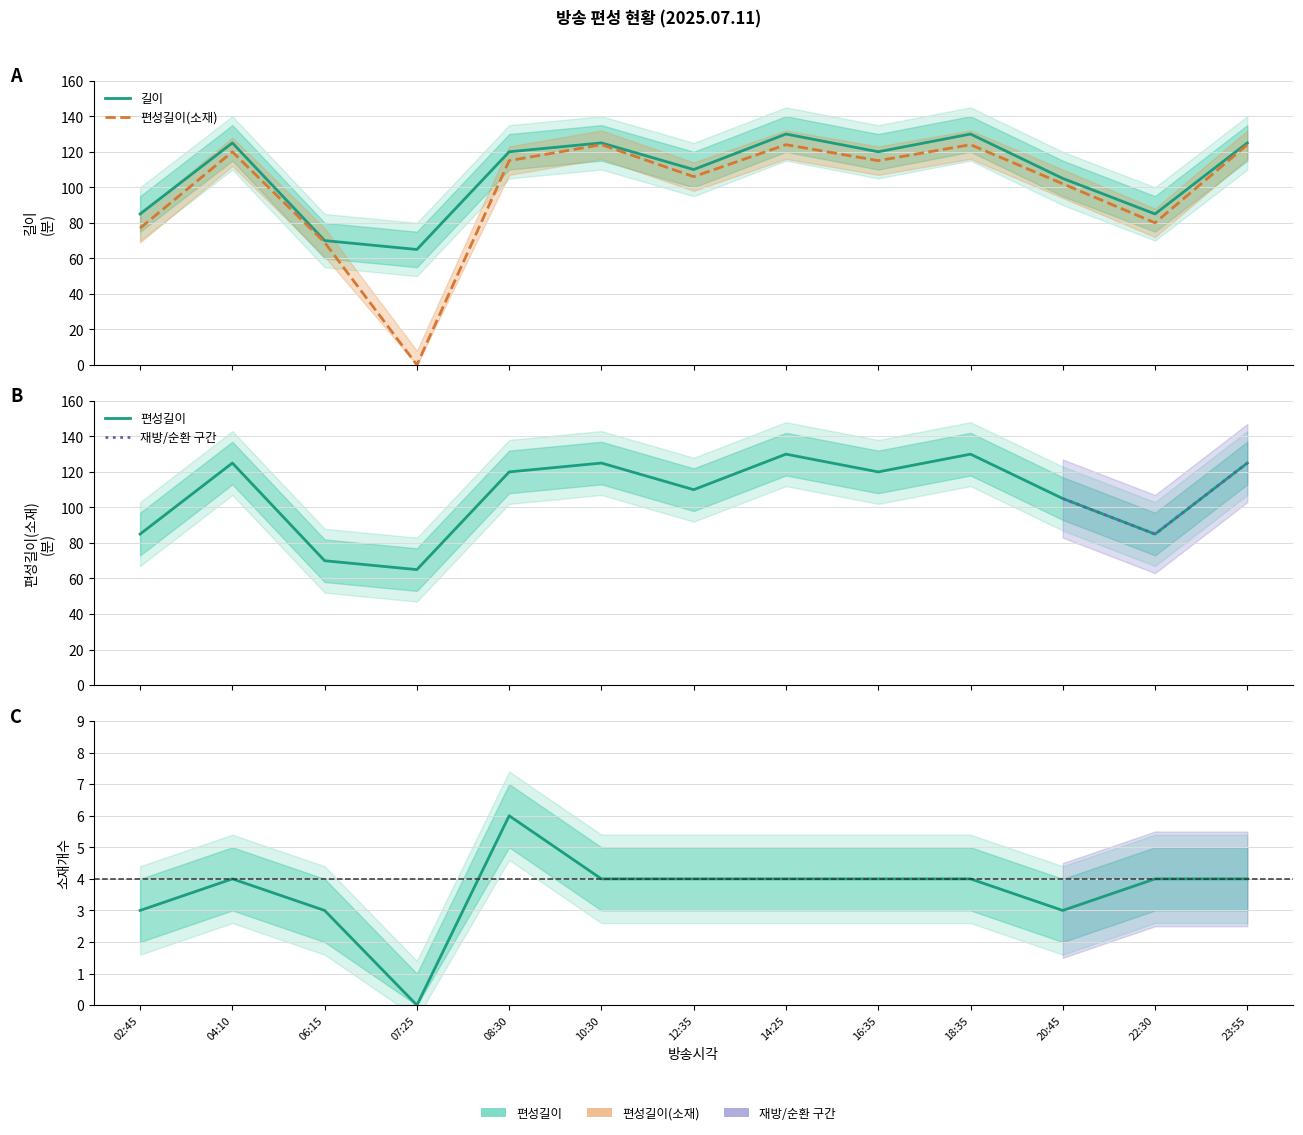

What value does the 편성길이 series have at 18:35?

130